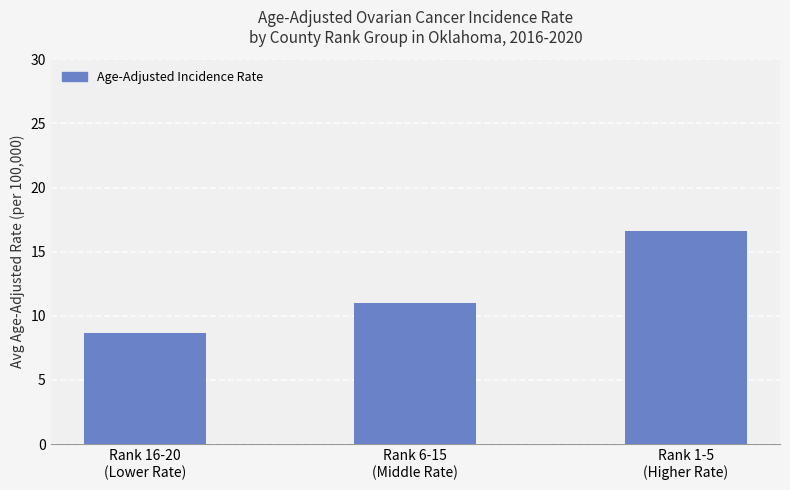

The chart shows a value of 15.4 at Rank 16-20
(Lower Rate). True or false?

False